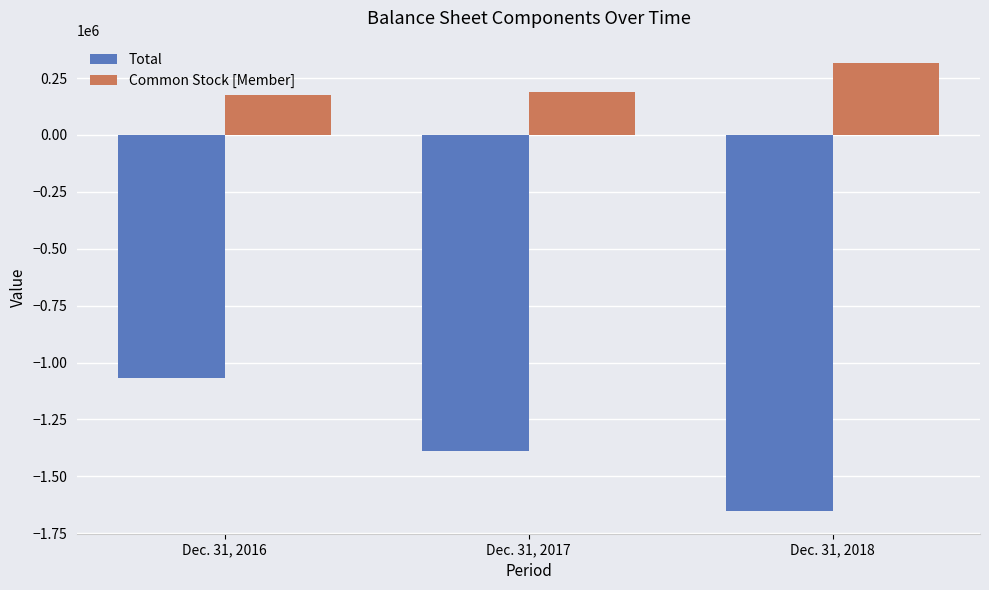

Is it true that Total equals -287699 at Dec. 31, 2017?

False